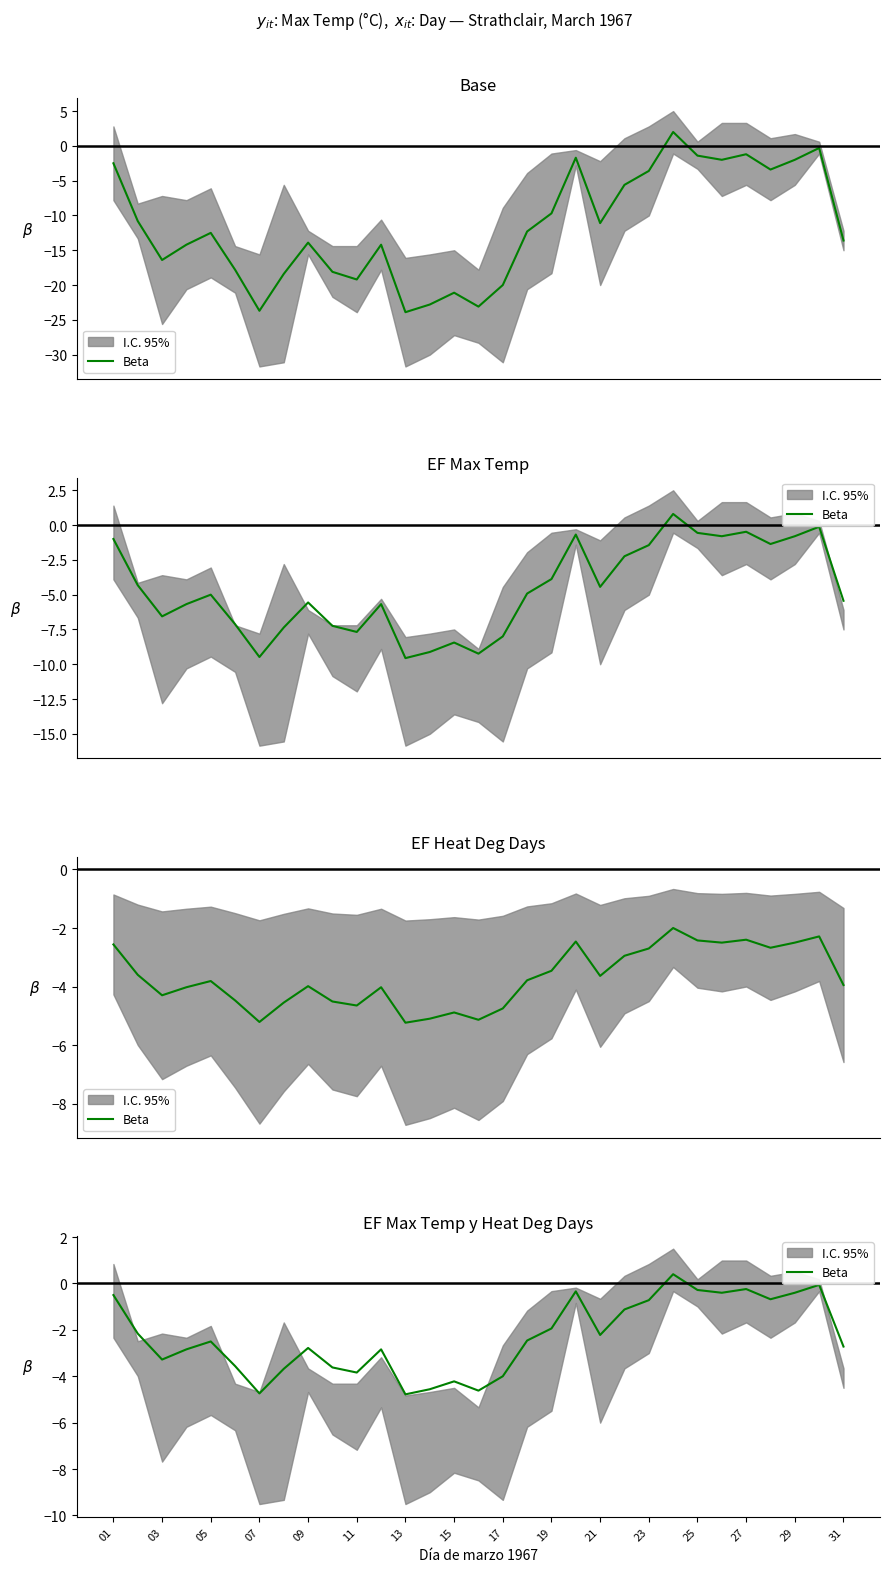

How many values are below zero?

30